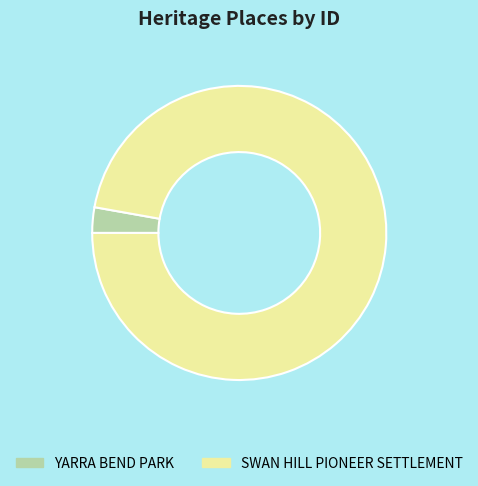

Combined, do YARRA BEND PARK and SWAN HILL PIONEER SETTLEMENT account for over 50%?

Yes